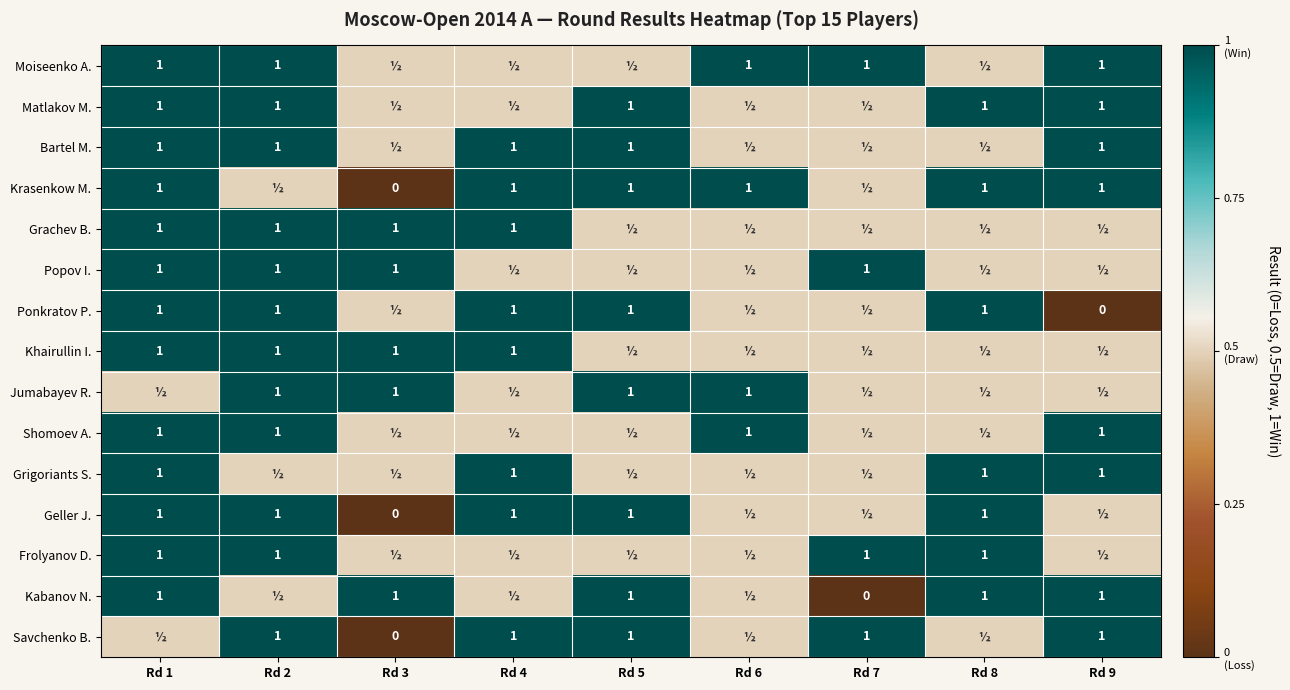

The value of Grigoriants S. at Rd 4 is 1.0. True or false?

True